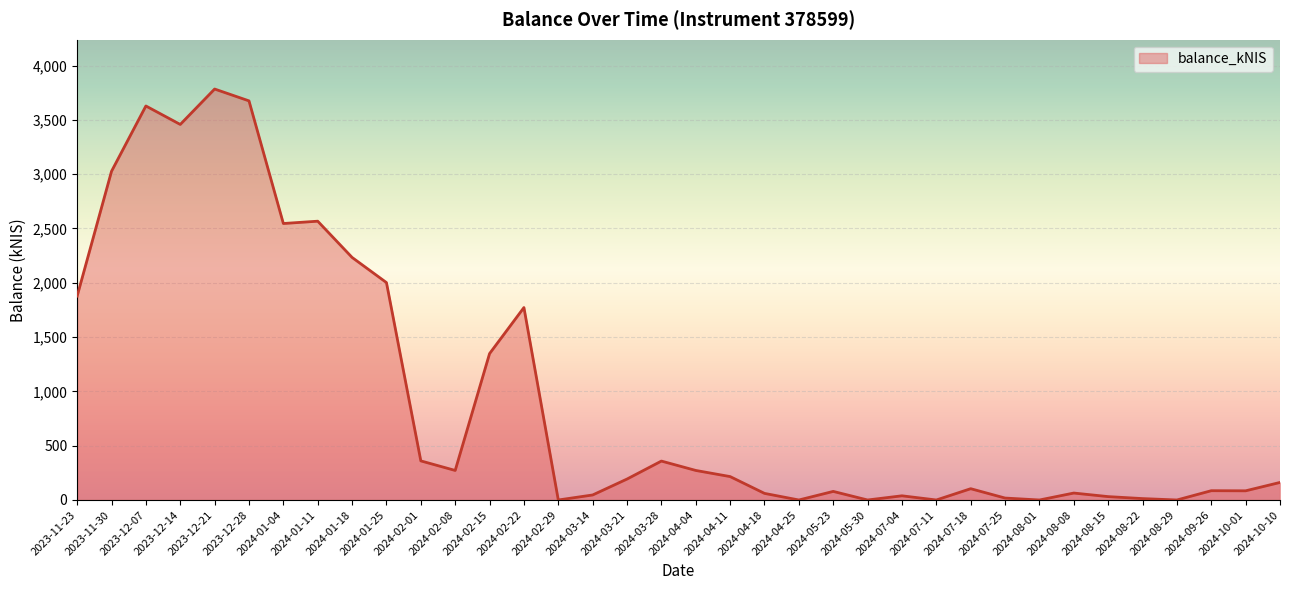

At which label is the value closest to 1892?

2023-11-23